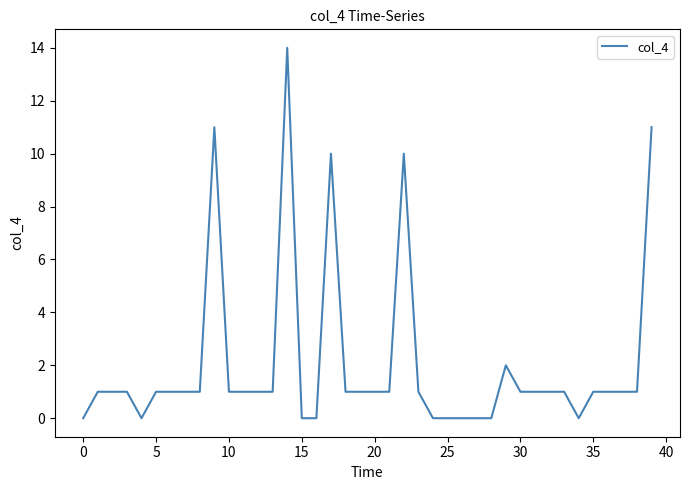

What is the difference between the maximum and minimum values?

14